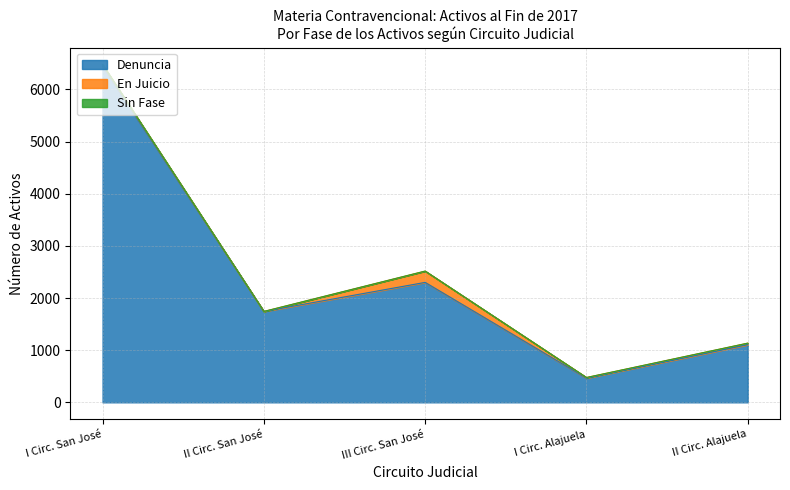

Which series changed the most between III Circ. San José and I Circ. Alajuela?

Denuncia